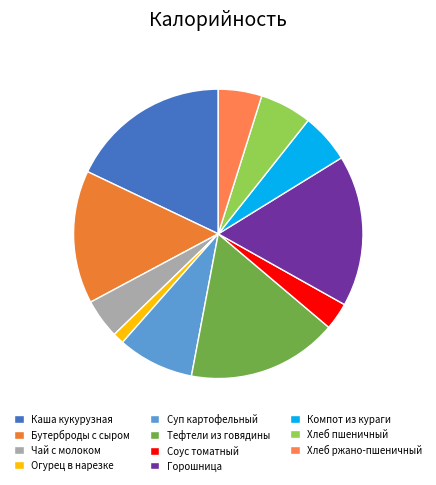

Count the number of slices in the pie.

11